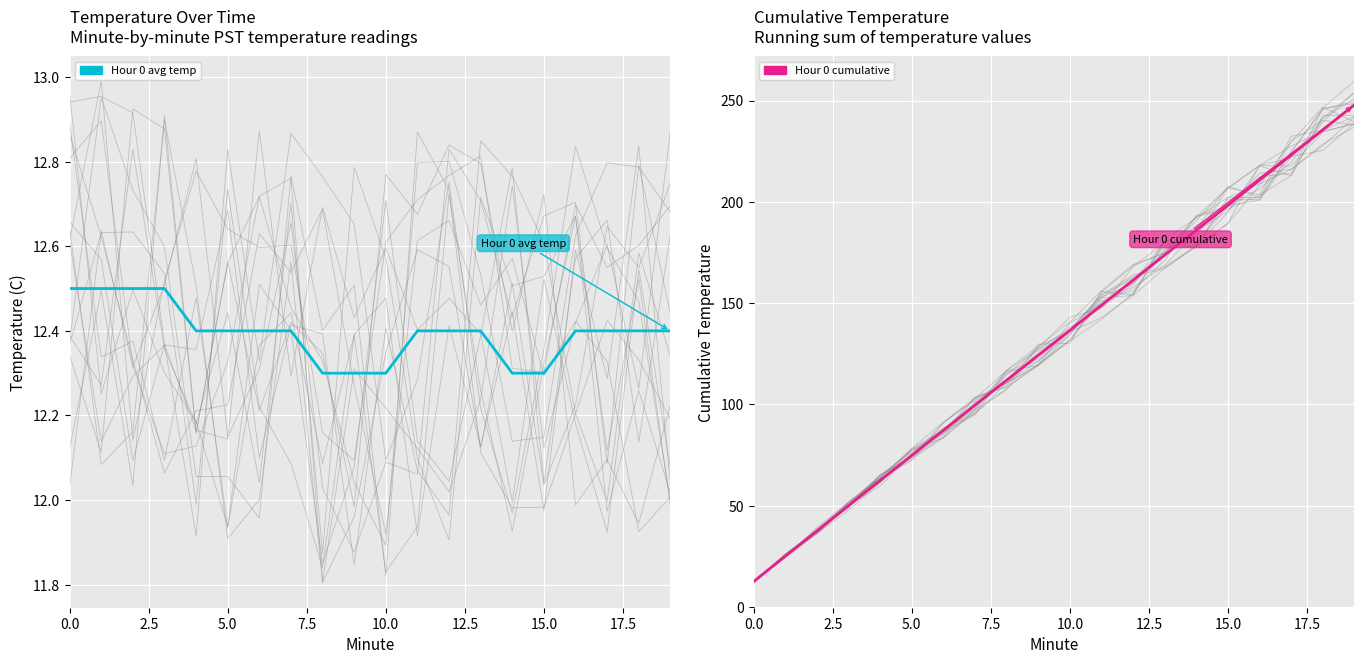

Which series has the widest spread of values?

Hour 0 cumulative